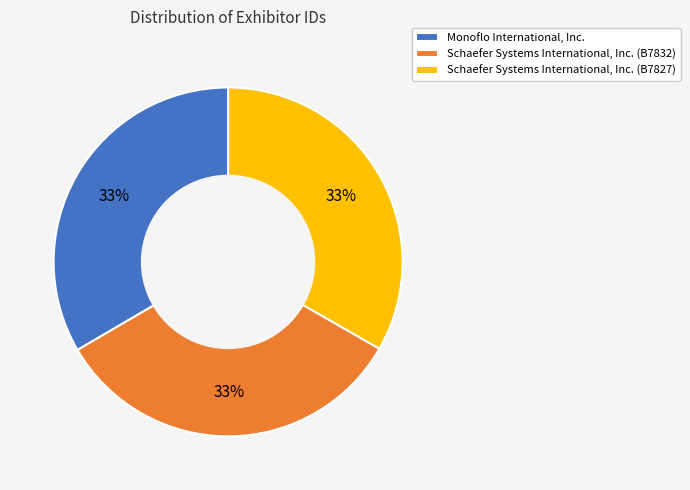

To the nearest percent, what is the combined percentage of Schaefer Systems International, Inc. (B7827) and Monoflo International, Inc.?

67%